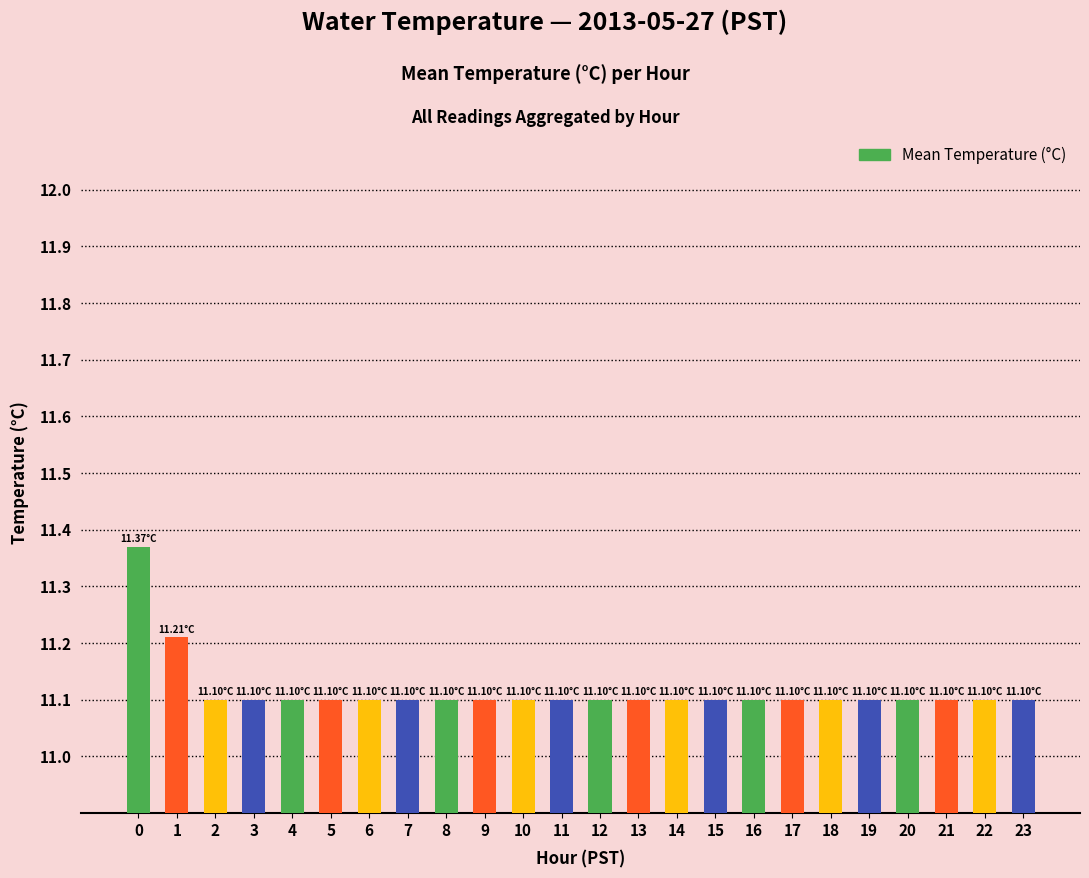

What is the difference between the maximum and minimum values?

0.3